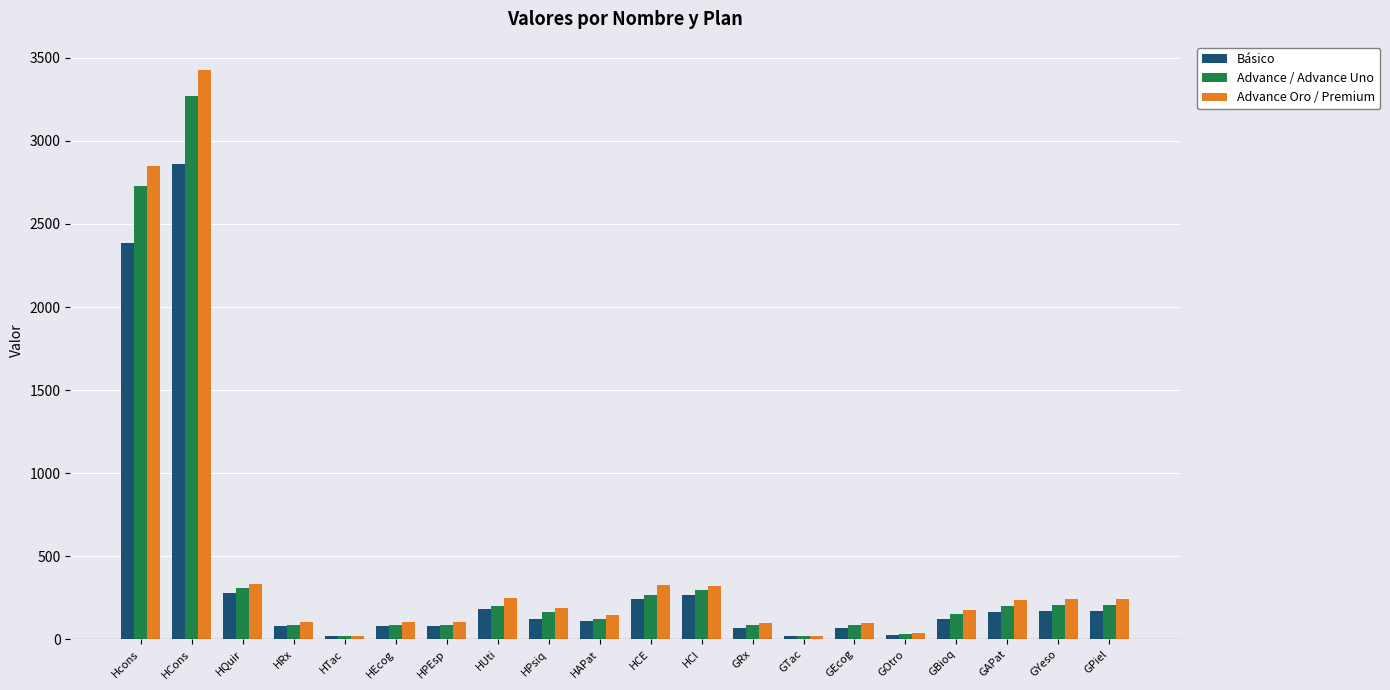

Is it true that Advance / Advance Uno equals 2731.0 at Hcons?

True